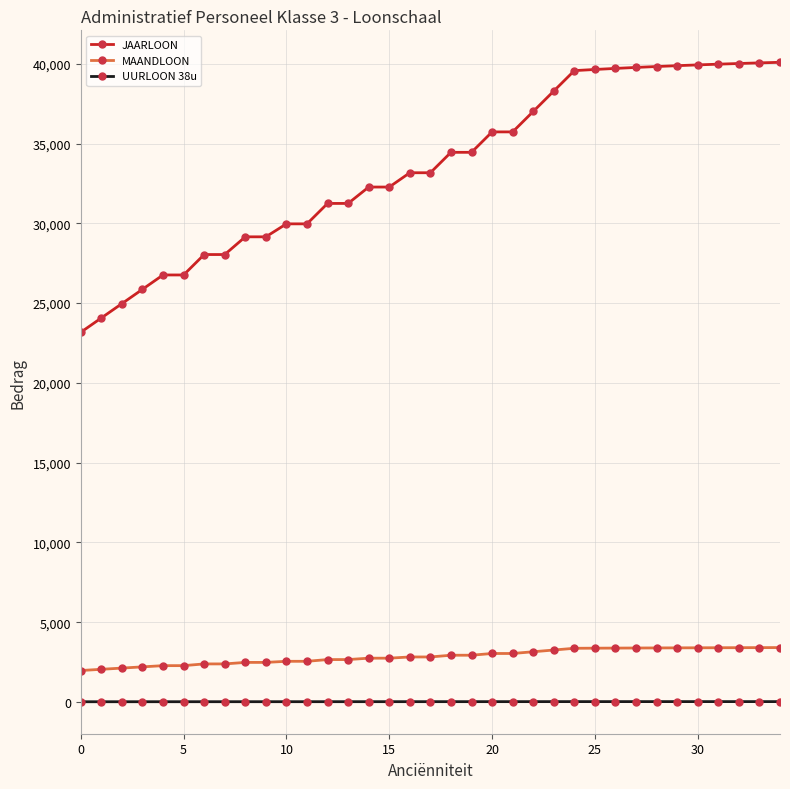

What is the minimum value for JAARLOON?

23169.6